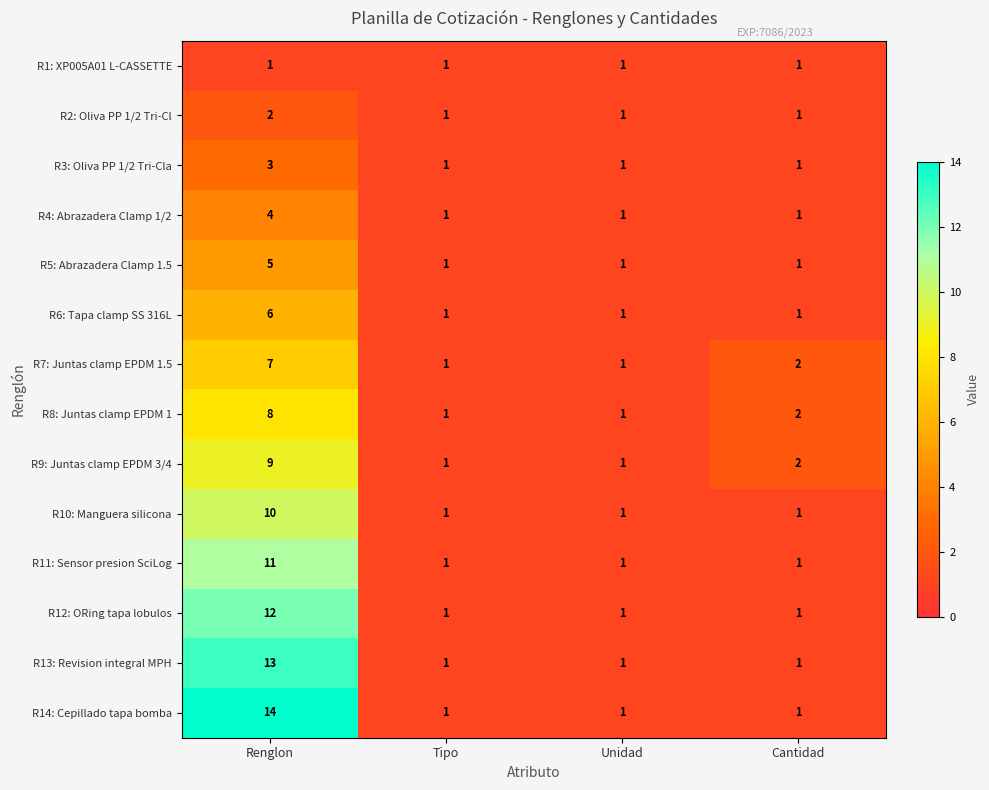

Which series has the widest spread of values?

R14: Cepillado tapa bomba